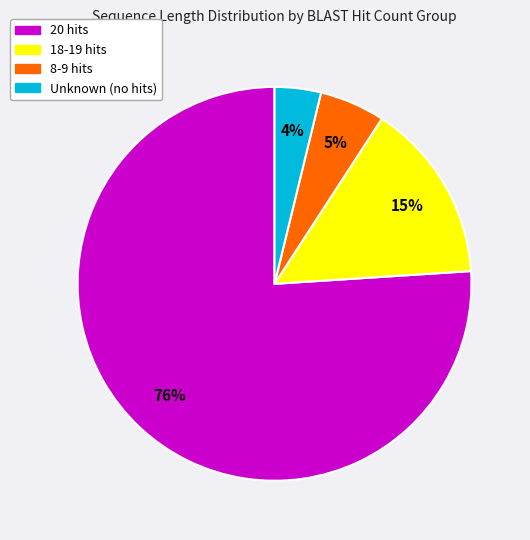

Between 8-9 hits and 18-19 hits, which is larger?

18-19 hits